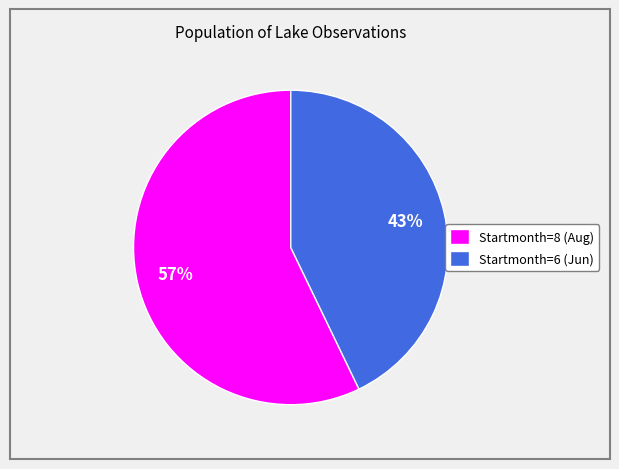

Does Startmonth=8 (Aug) account for over 50% of the chart?

Yes